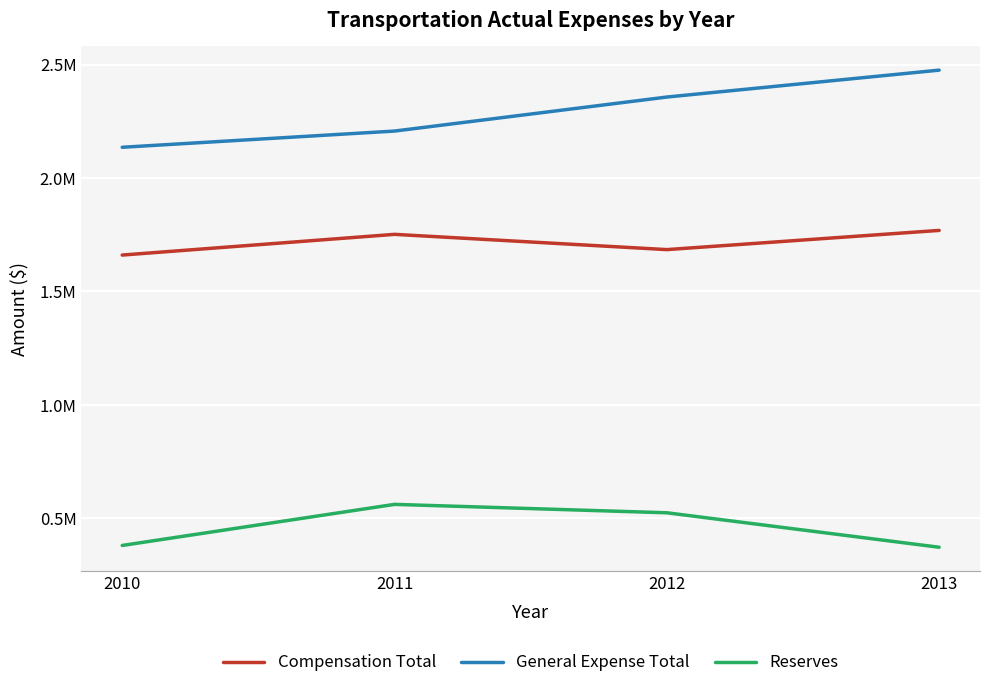

Does the chart have visible grid lines?

Yes